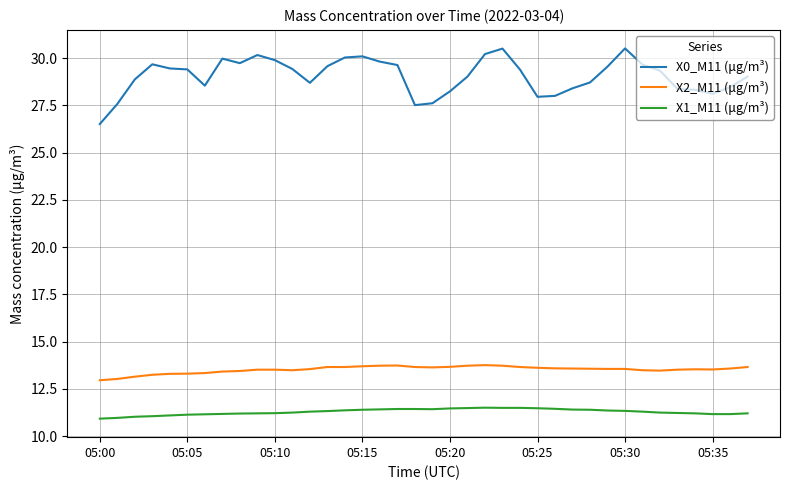

True or false: X0_M11 (μg/m³) and X1_M11 (μg/m³) cross at least once.

False